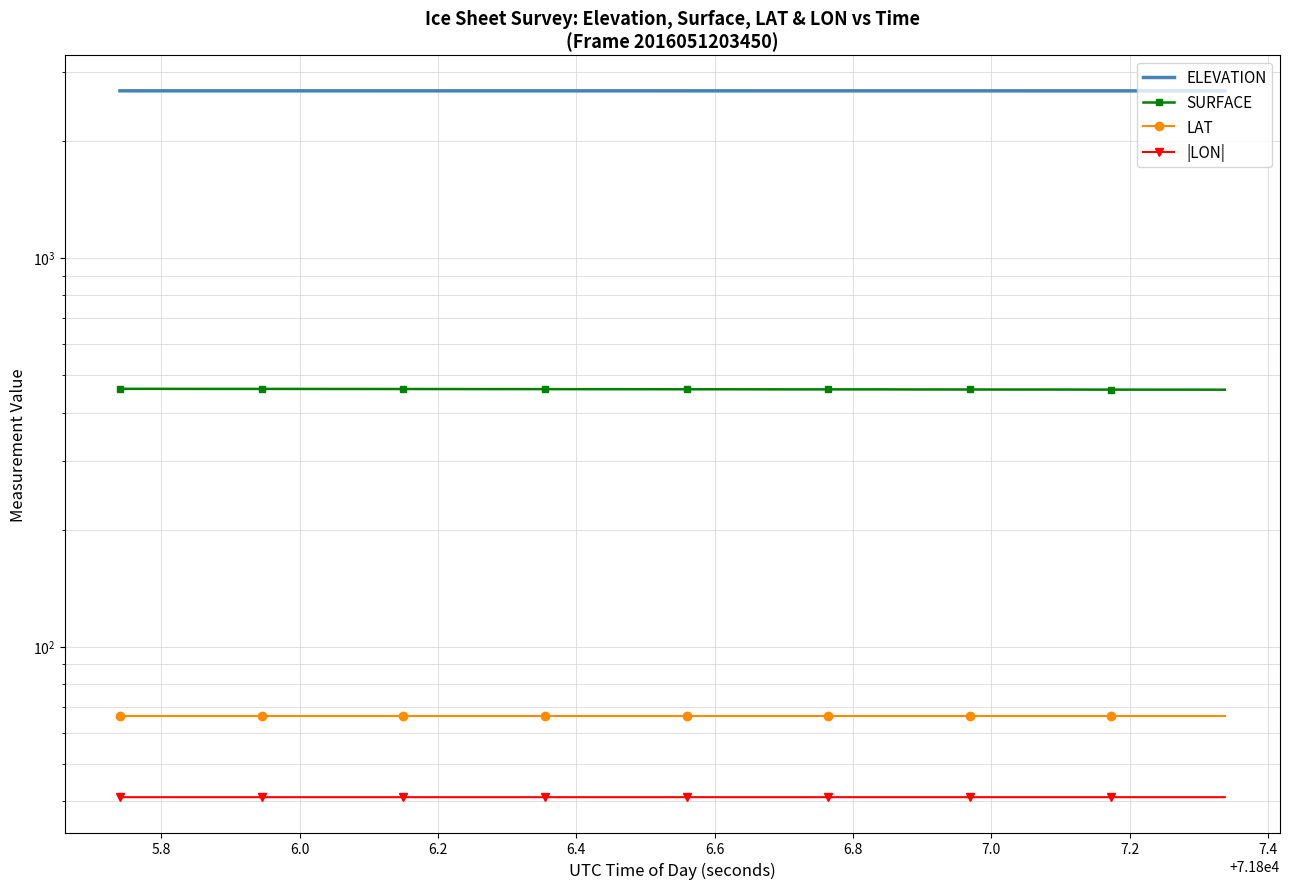

True or false: SURFACE and |LON| intersect in this chart.

False